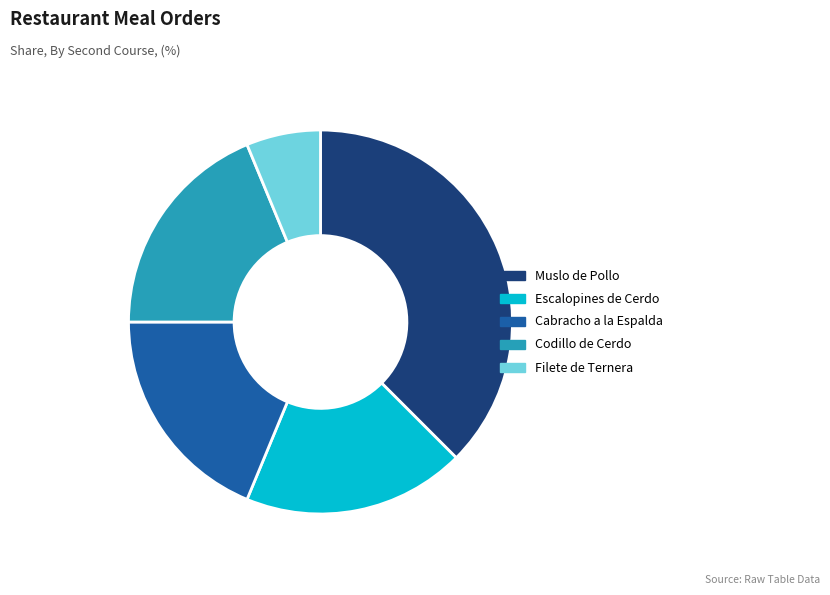

What is the smallest slice in the pie chart?

Filete de Ternera